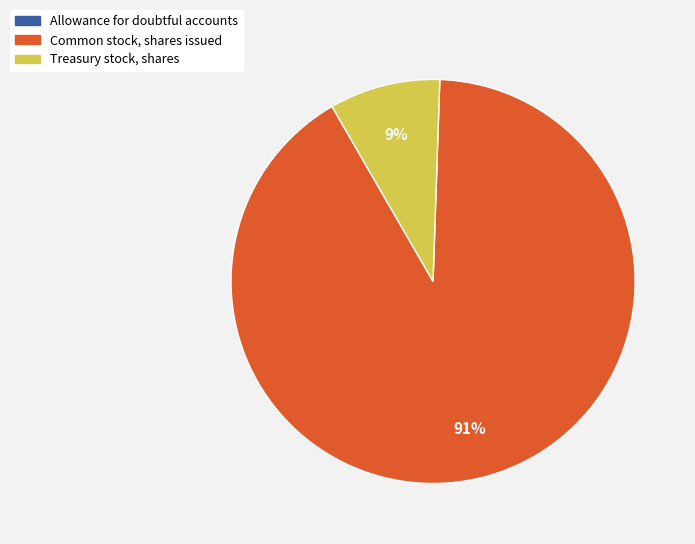

Do Treasury stock, shares and Common stock, shares issued together represent more than half of the pie?

Yes